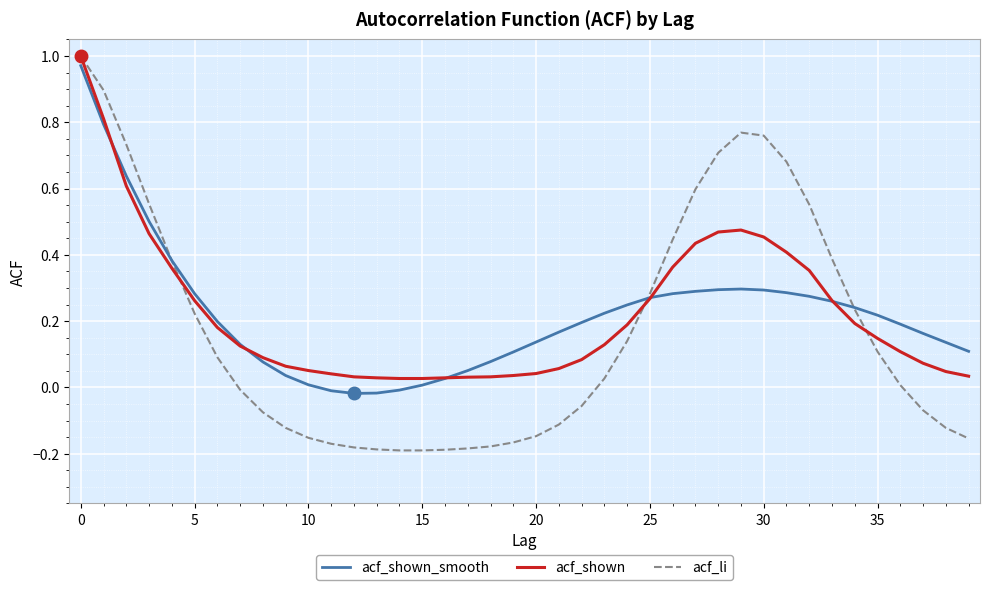

Which series has the widest spread of values?

acf_li